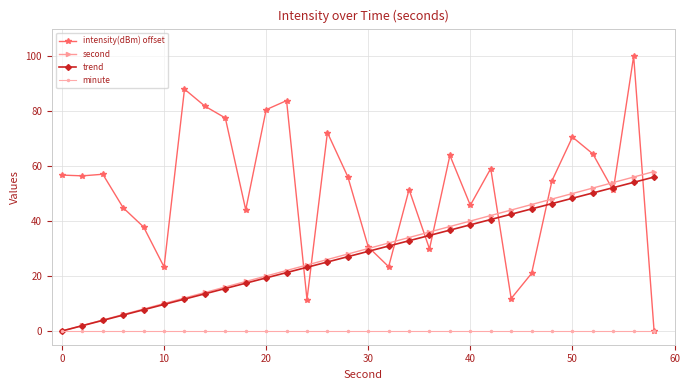

Which series has the largest range (max minus min)?

intensity(dBm) offset